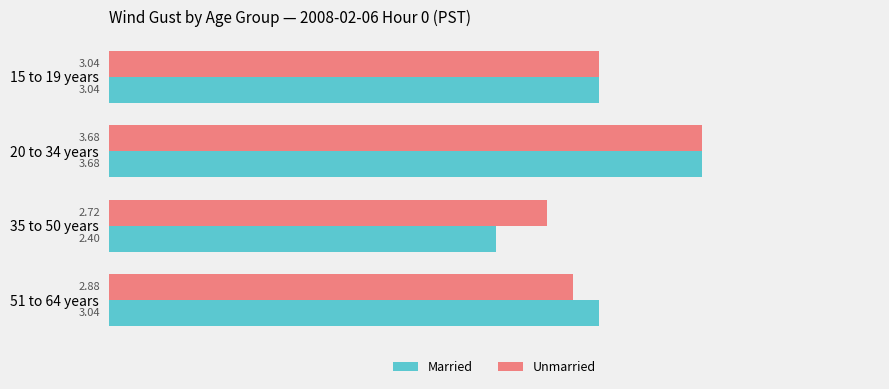

What is the difference between the maximum and minimum values in the Unmarried series?

1.0